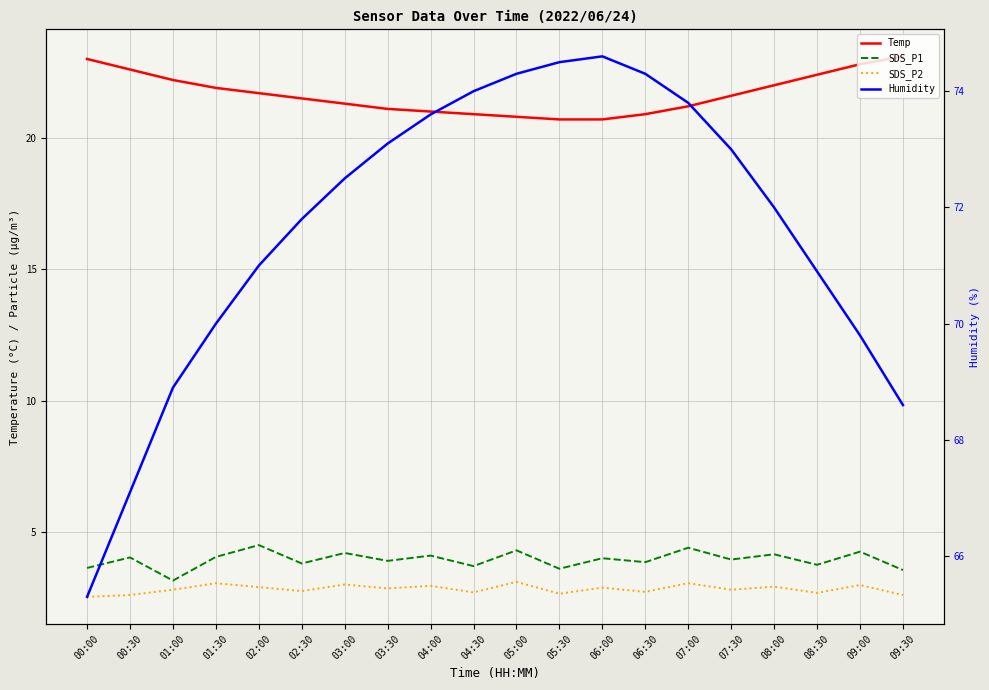

Is it true that SDS_P1 equals 0.8 at 06:30?

False